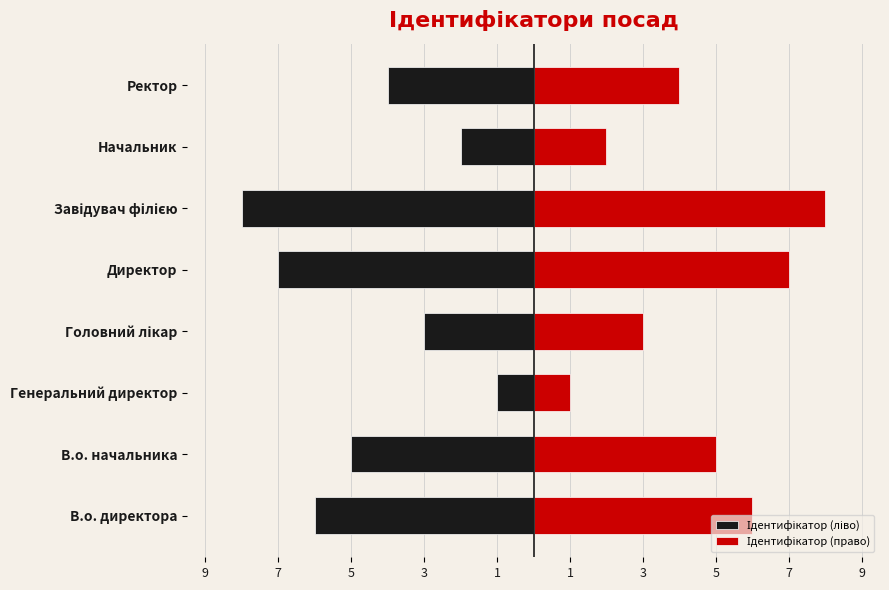

Reading left to right, list all the values displayed in this chart.

Ідентифікатор (ліво): -6	-5	-1	-3	-7	-8	-2	-4
Ідентифікатор (право): 6	5	1	3	7	8	2	4